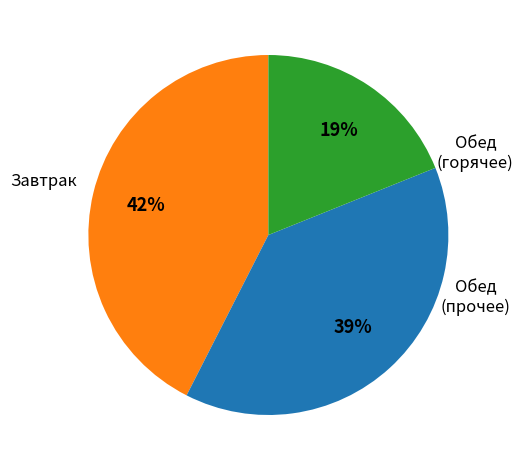

Does any single category account for the majority?

No